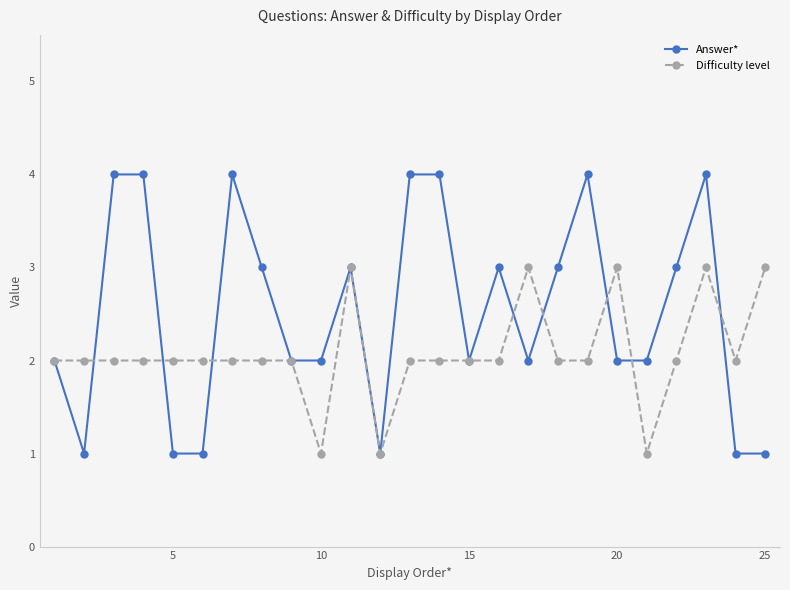

List the series in order of their overall mean, highest first.

Answer*, Difficulty level